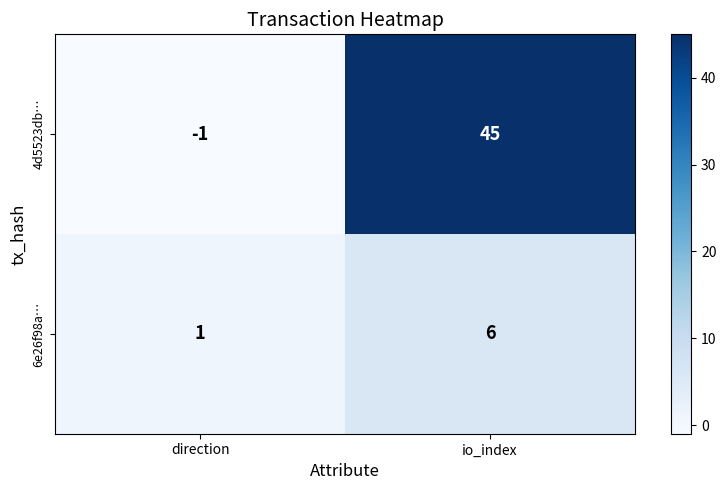

Which series has the largest range (max minus min)?

4d5523db…